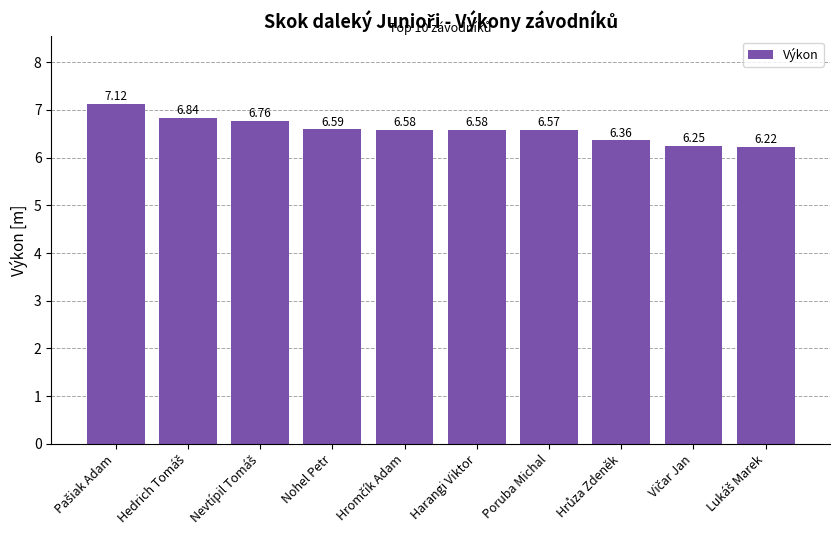

What is the difference between the second highest and minimum values?

0.6